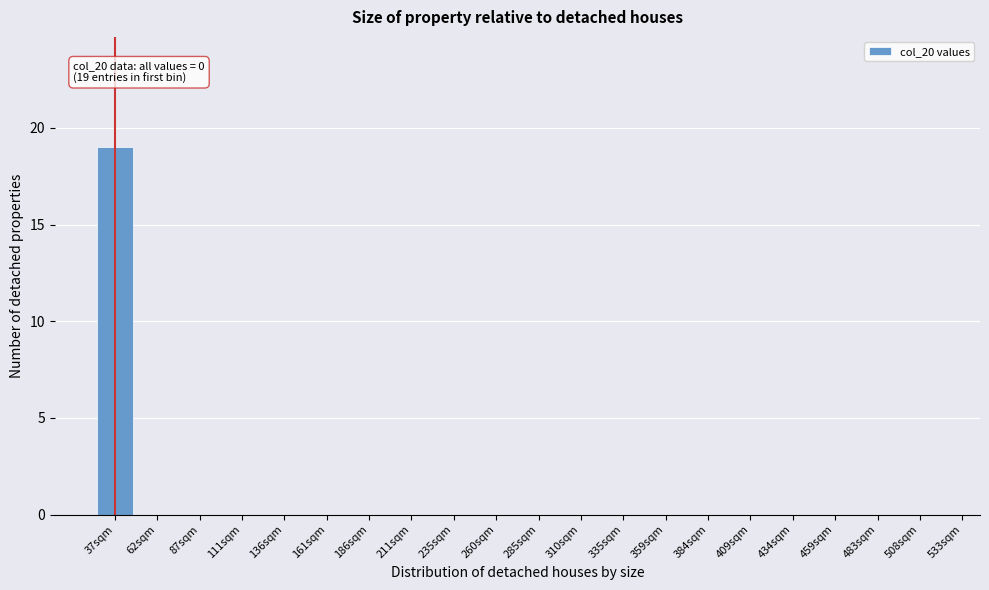

Reading left to right, transcribe all the data shown in this chart.

37sqm=19	62sqm=0	87sqm=0	111sqm=0	136sqm=0	161sqm=0	186sqm=0	211sqm=0	235sqm=0	260sqm=0	285sqm=0	310sqm=0	335sqm=0	359sqm=0	384sqm=0	409sqm=0	434sqm=0	459sqm=0	483sqm=0	508sqm=0